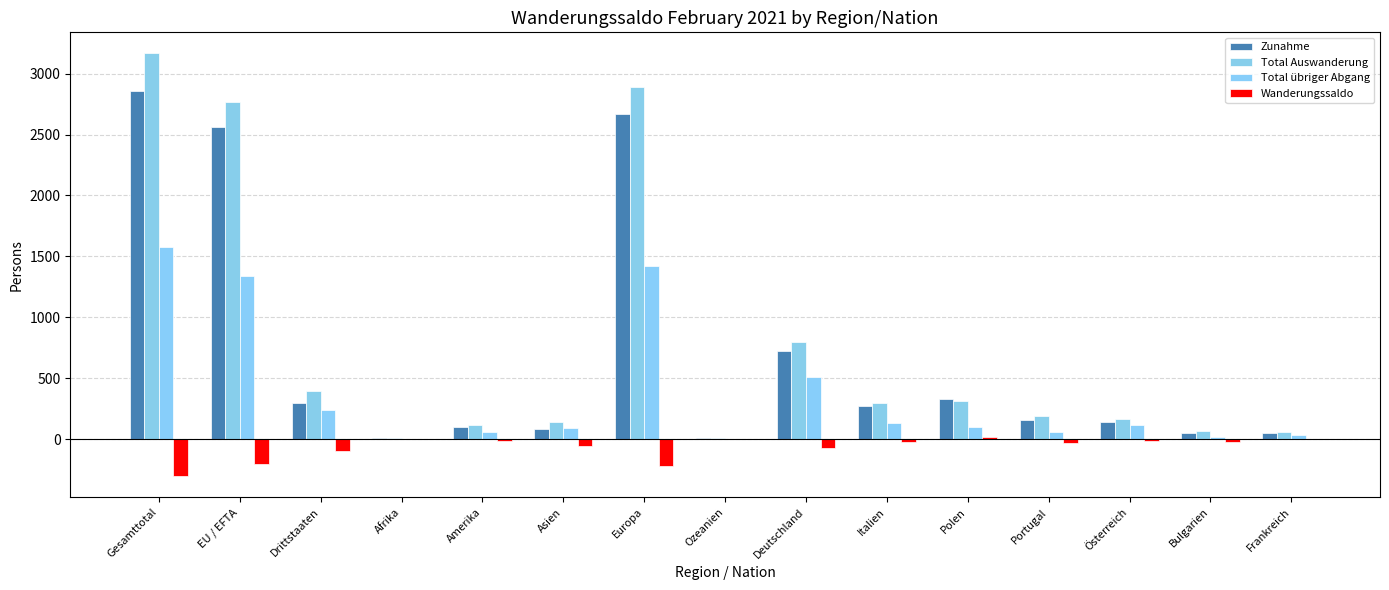

Reading left to right, list all the values displayed in this chart.

Zunahme: 2861	2564	297	6	97	82	2669	7	727	273	329	156	144	49	53
Total Auswanderung: 3166	2770	396	9	116	141	2892	8	800	298	313	190	163	70	54
Total übriger Abgang: 1578	1336	242	2	62	88	1424	2	511	128	103	57	119	18	37
Wanderungssaldo: -305	-206	-99	-3	-19	-59	-223	-1	-73	-25	16	-34	-19	-21	-1